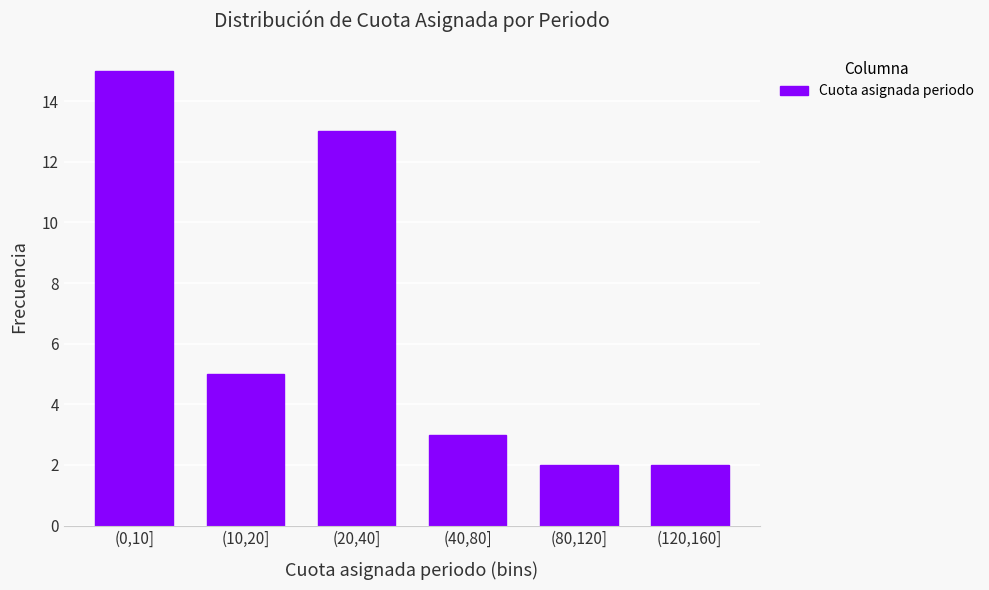

Reading left to right, transcribe all the data shown in this chart.

(0,10]=15	(10,20]=5	(20,40]=13	(40,80]=3	(80,120]=2	(120,160]=2